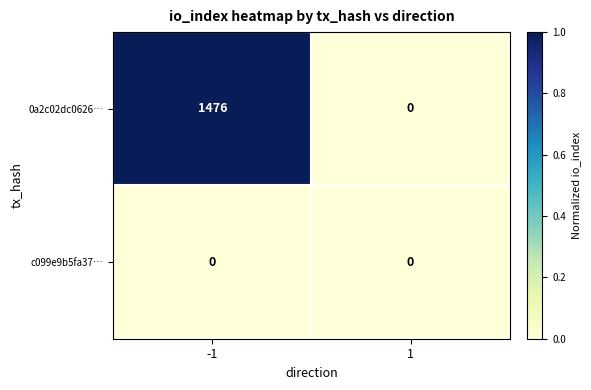

Rank the categories by 0a2c02dc0626… value from lowest to highest.

1, -1